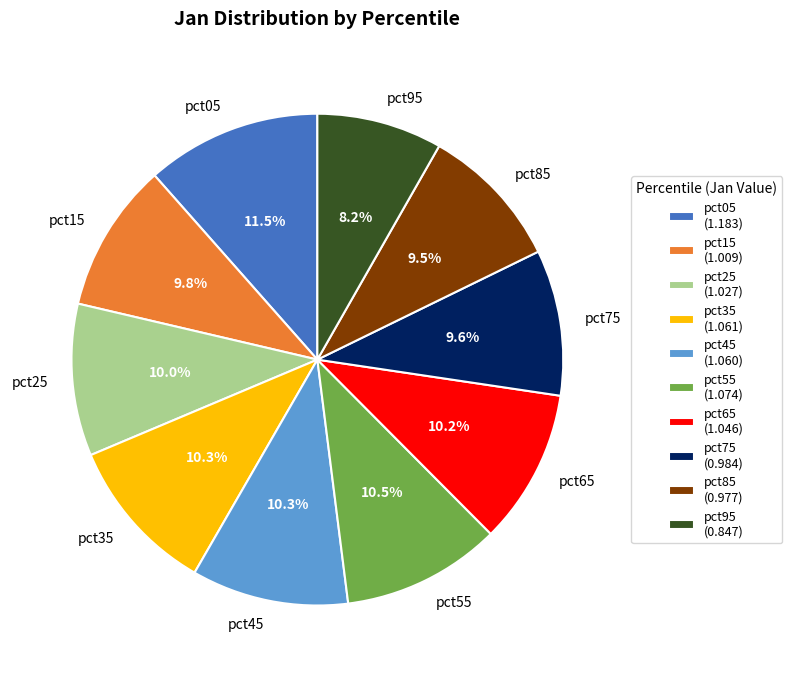

What is the ratio of the value at pct75 to the value at pct05?

0.8